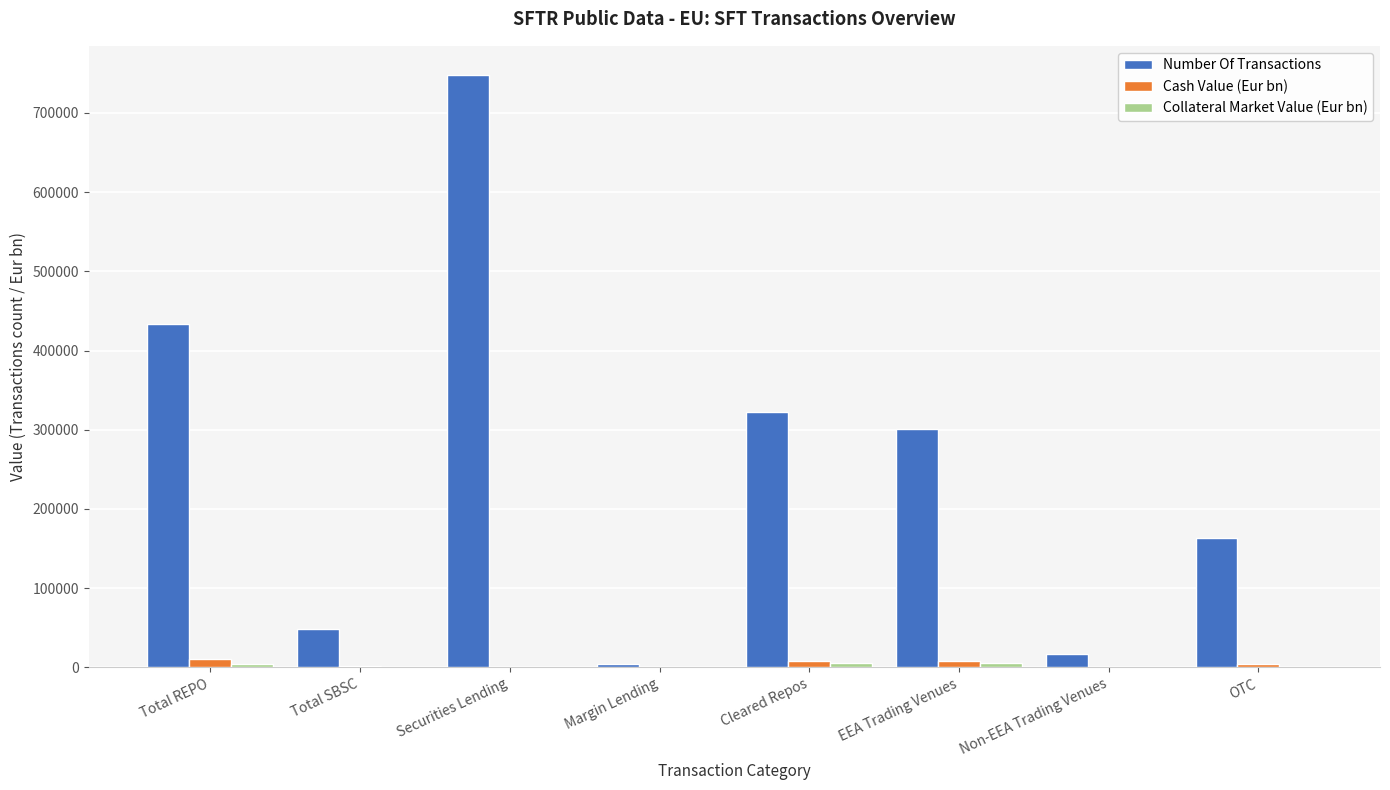

Which series has the largest total across all categories?

Number Of Transactions